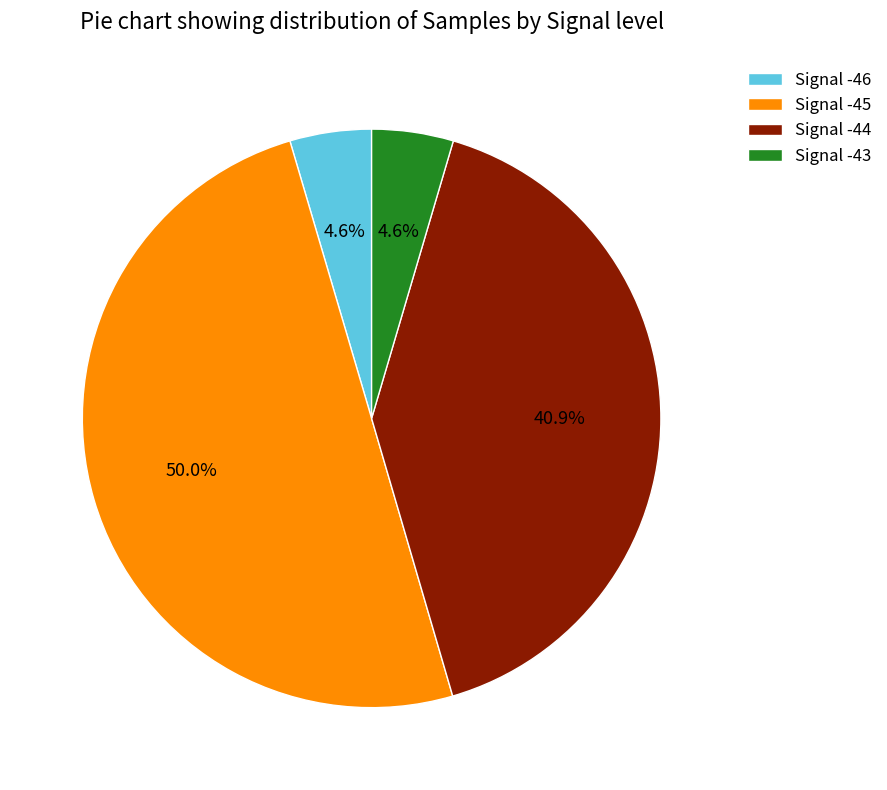

Does Signal -46 account for over 50% of the chart?

No